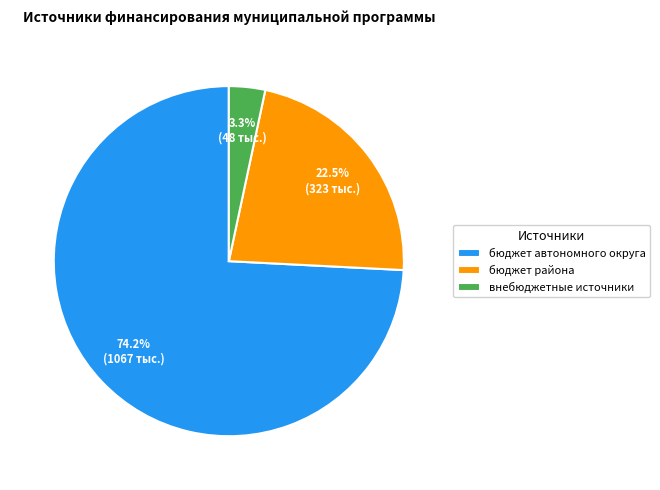

How much of the chart is everything except бюджет автономного округа?

25.8%